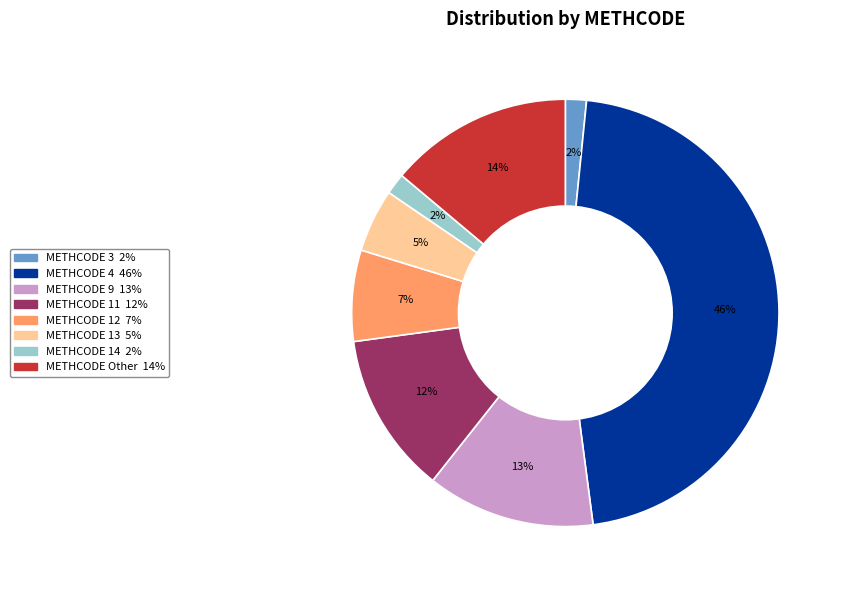

To the nearest percent, what is the average slice percentage?

12%